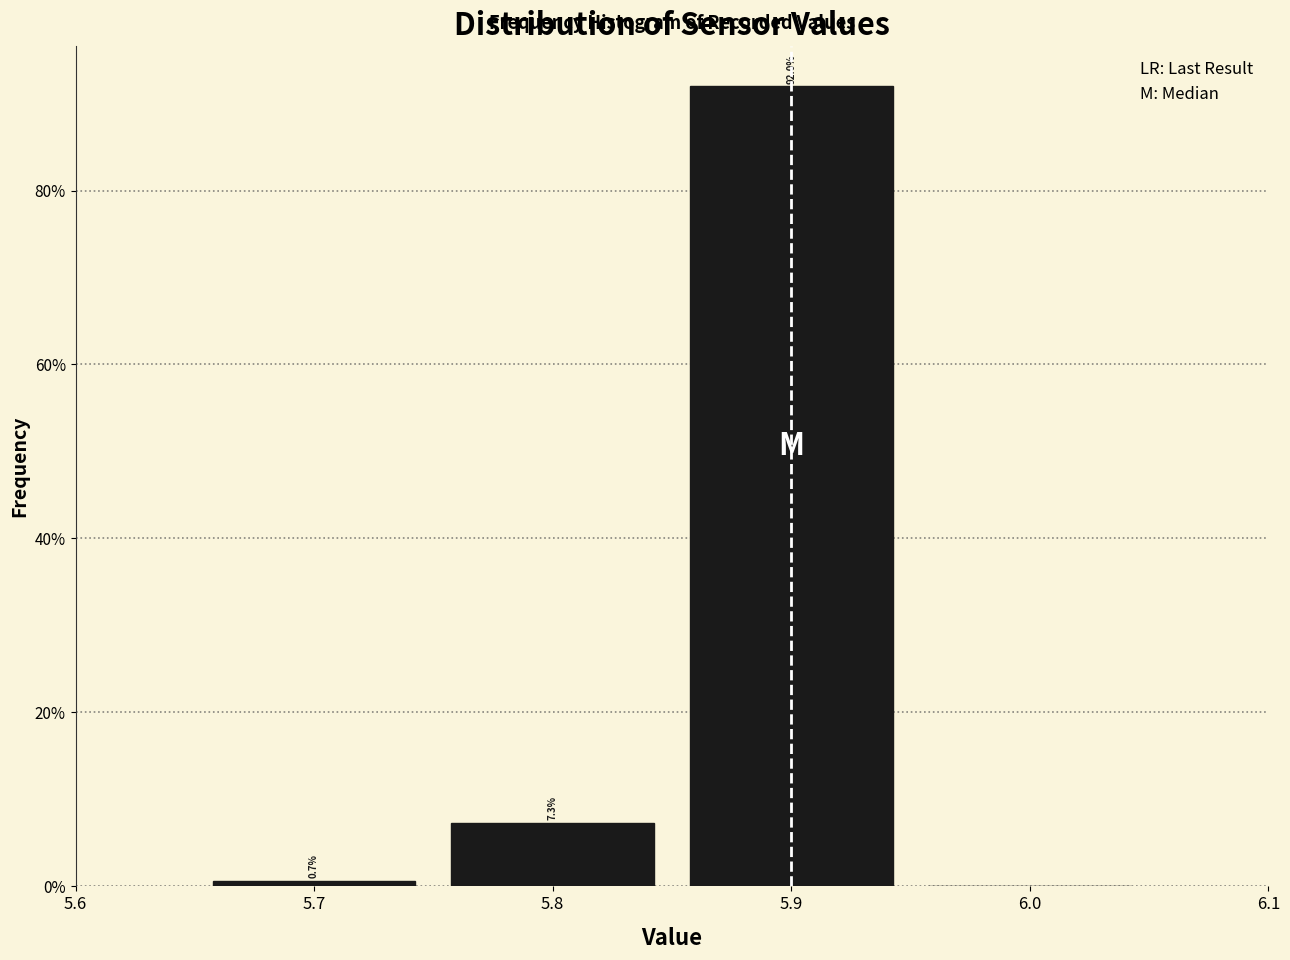

Which range on the x-axis has the tallest bar?

5.85 to 5.95